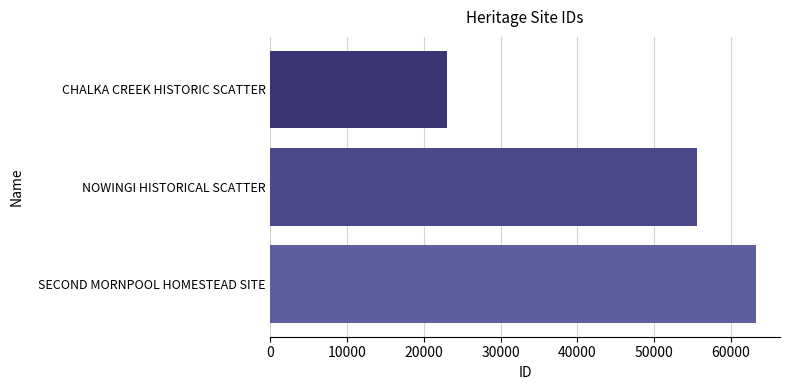

Between SECOND MORNPOOL HOMESTEAD SITE and CHALKA CREEK HISTORIC SCATTER, which is larger?

SECOND MORNPOOL HOMESTEAD SITE